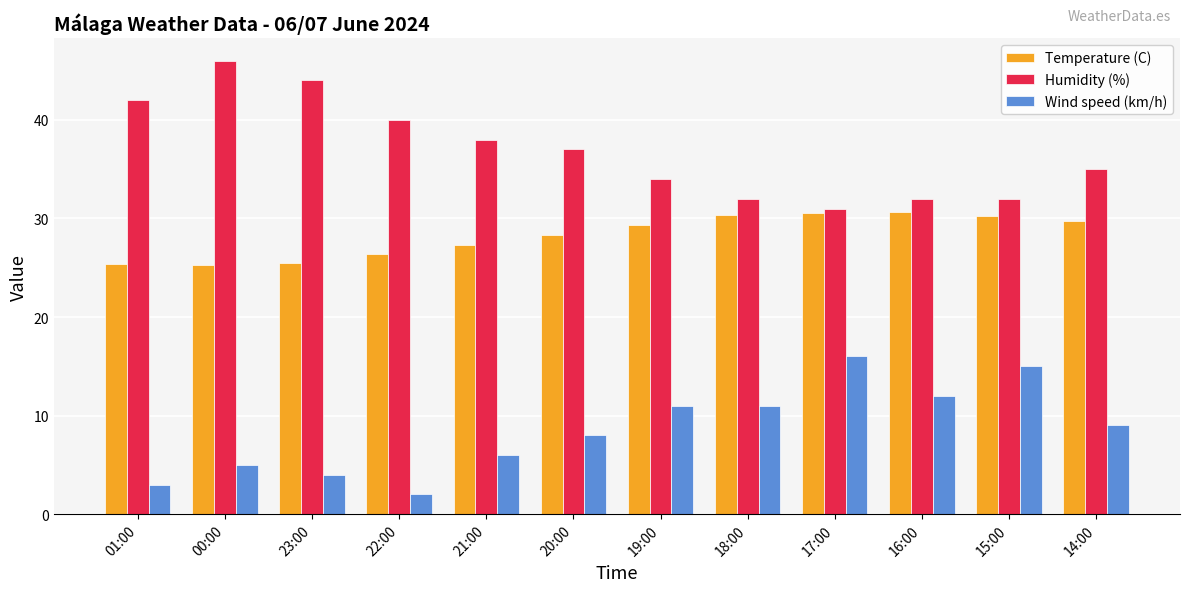

What value does the Temperature (C) series have at 18:00?

30.3